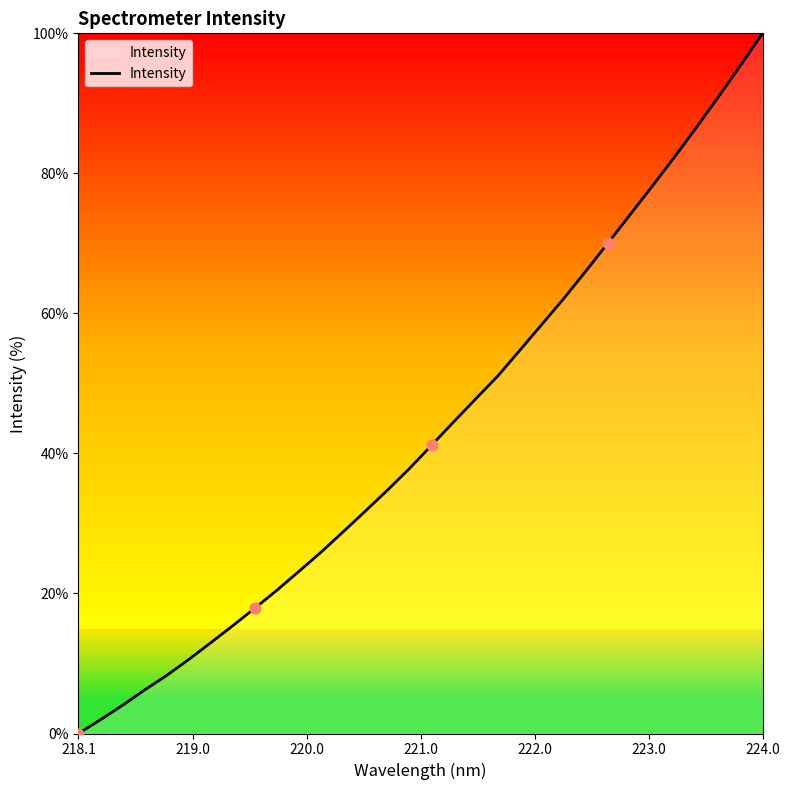

What is the maximum value shown in the chart?

100.0